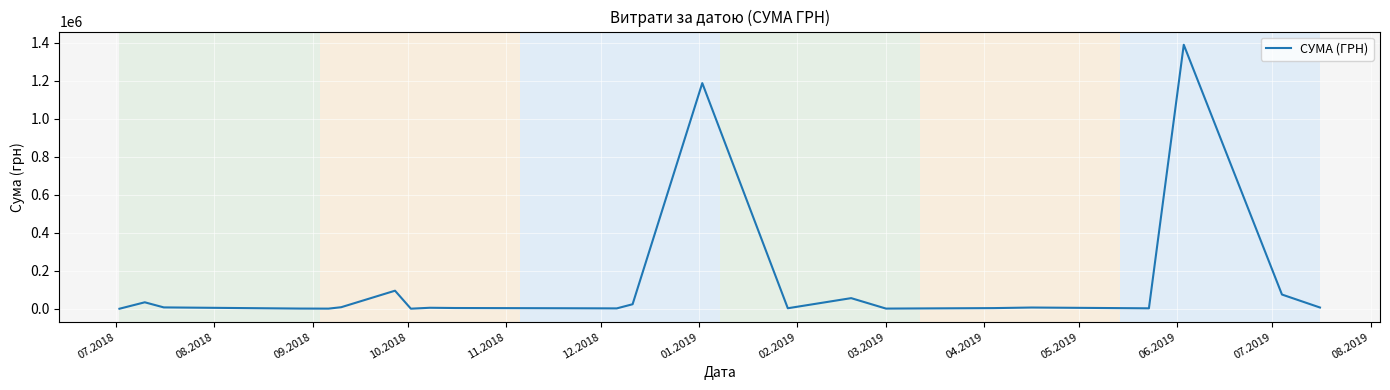

What is the maximum value shown in the chart?

1389123.1